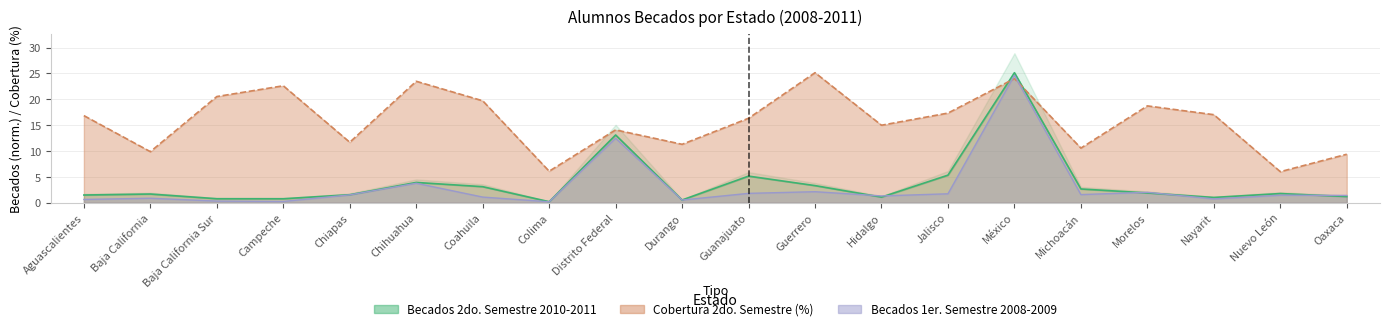

True or false: Becados 2do. Semestre 2010-2011 and Becados 1er. Semestre 2008-2009 intersect in this chart.

True